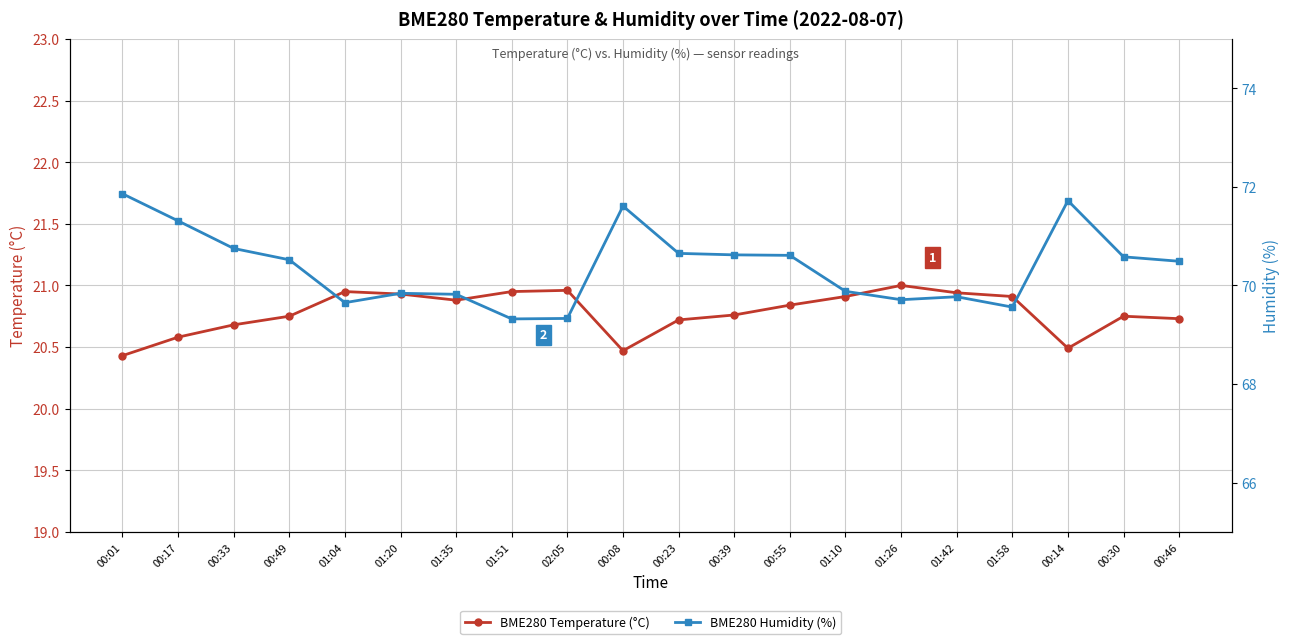

Reading right to left, what are all the values shown in this chart?

BME280 Temperature (°C): 20.7	20.8	20.5	20.9	20.9	21.0	20.9	20.8	20.8	20.7	20.5	21.0	20.9	20.9	20.9	20.9	20.8	20.7	20.6	20.4
BME280 Humidity (%): 70.5	70.6	71.7	69.6	69.8	69.7	69.9	70.6	70.6	70.7	71.6	69.3	69.3	69.8	69.8	69.7	70.5	70.8	71.3	71.9